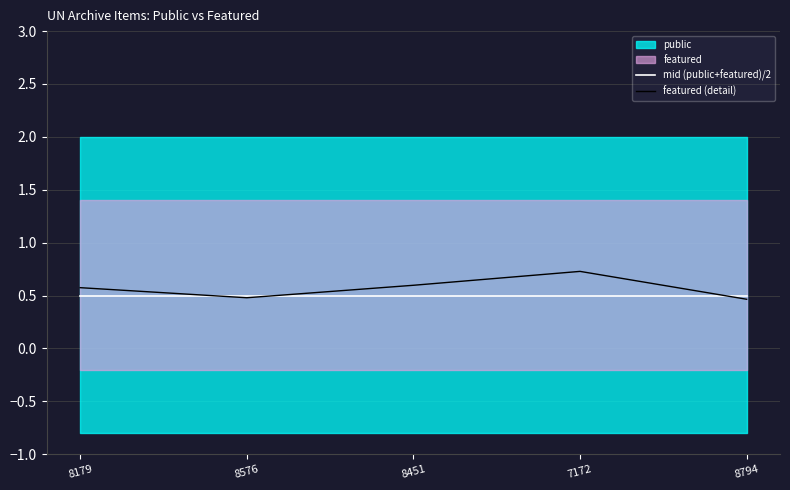

The value of featured (detail) at 8451 is 0.9. True or false?

False